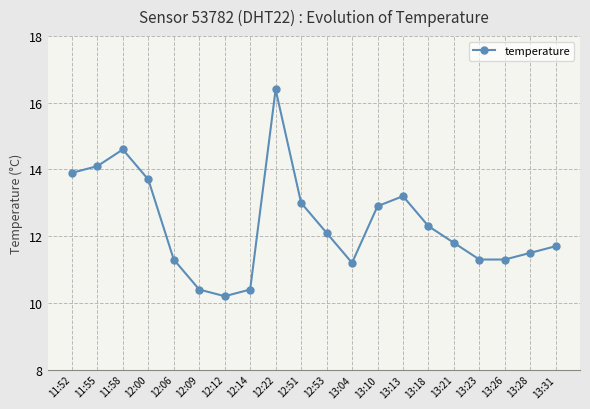

At which category does the chart reach its minimum across all series?

12:12